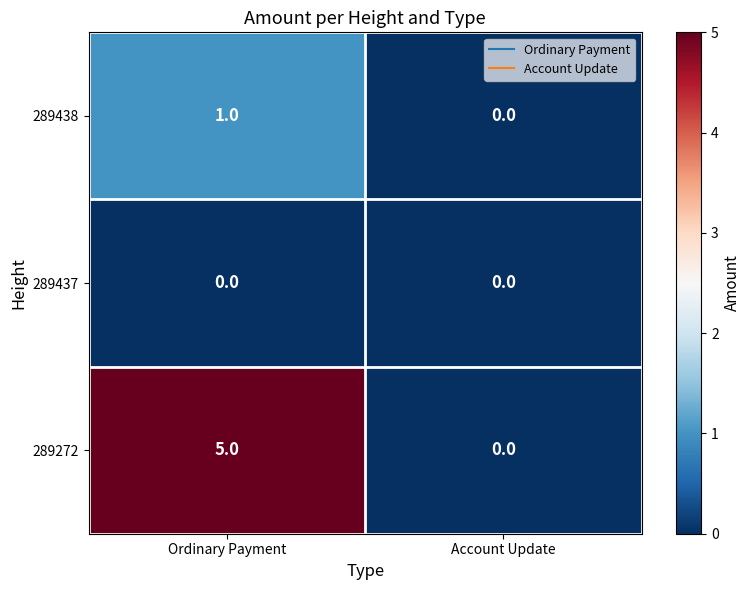

Is it true that 289272 equals 8 at Ordinary Payment?

False